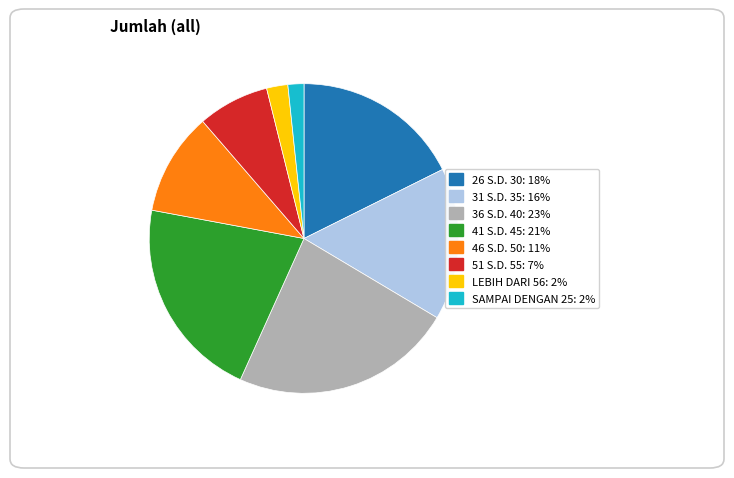

What is the largest slice in the pie chart?

36 S.D. 40